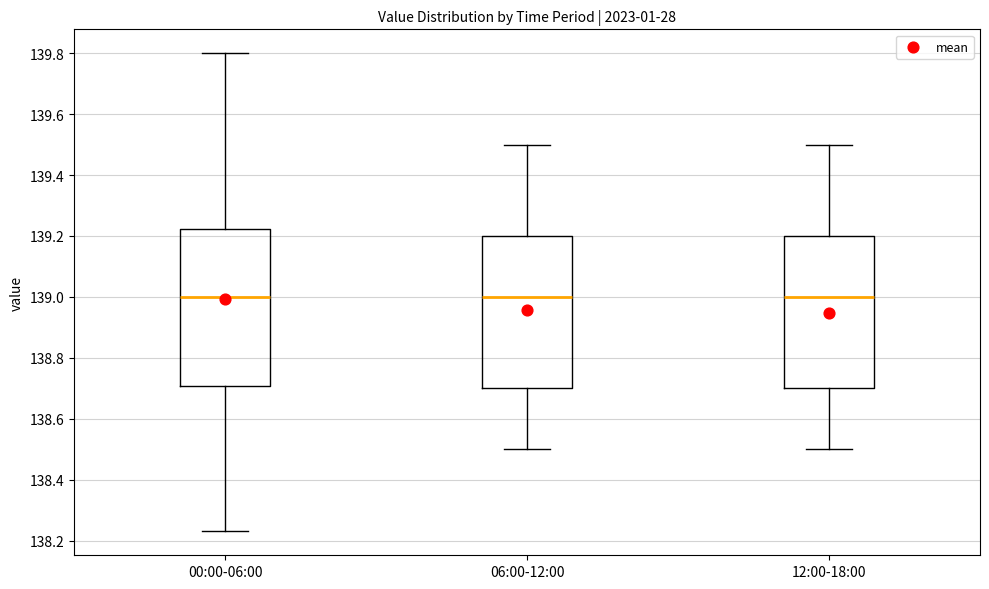

Where is the upper edge of the box for 00:00-06:00 on the y-axis? The values are not printed on the chart, so give them approximately, as read against the axis.

139.22